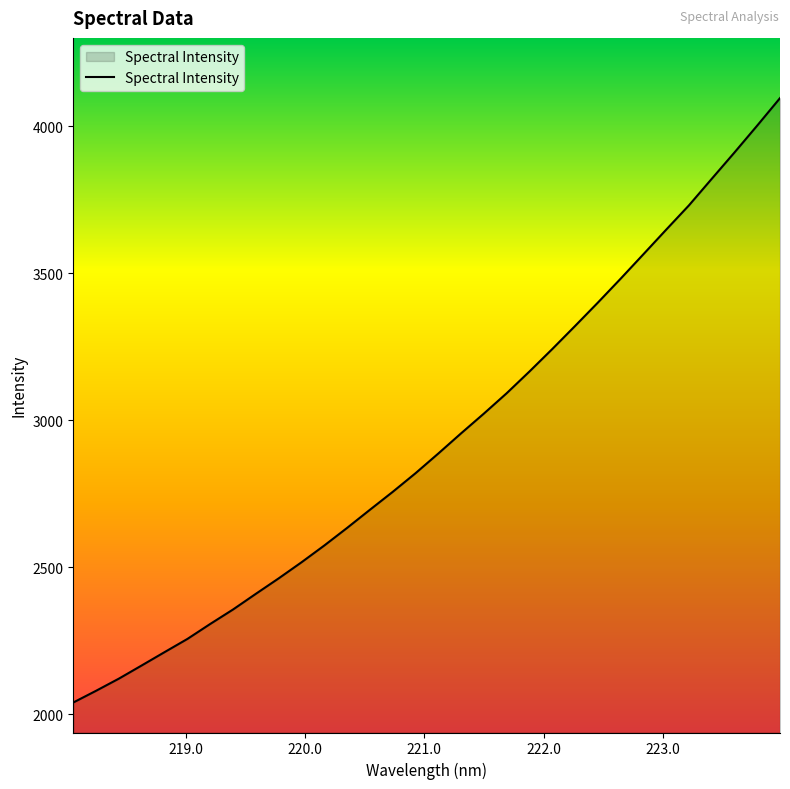

What is the smallest value displayed?

2040.1